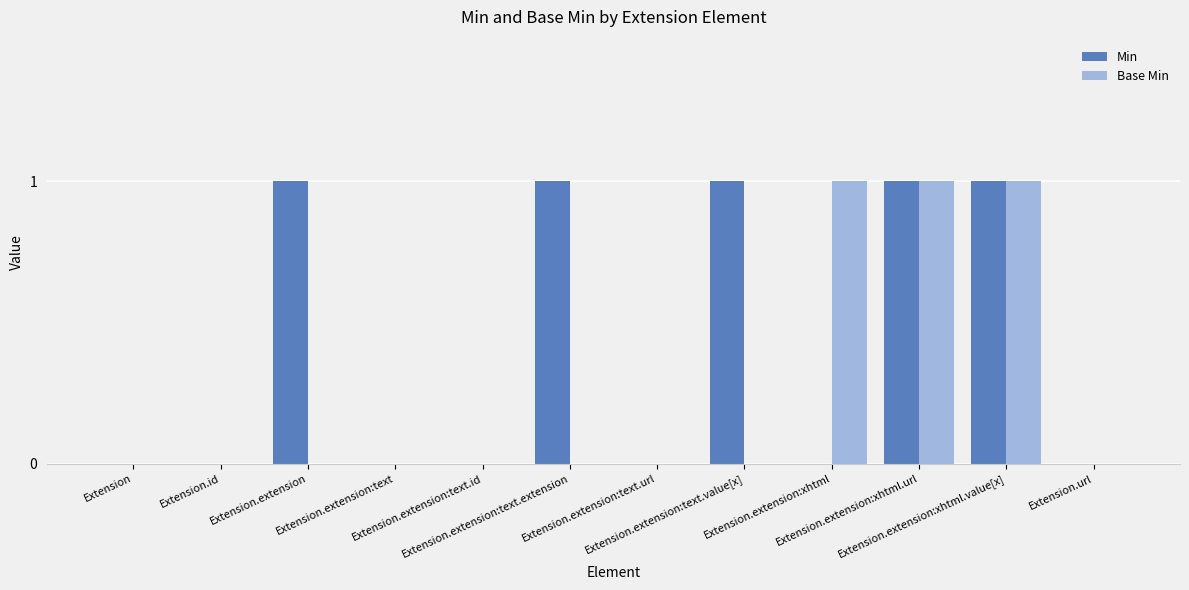

Reading right to left, extract all data points from this chart.

Min: 0	1	1	0	1	0	1	0	0	1	0	0
Base Min: 0	1	1	1	0	0	0	0	0	0	0	0